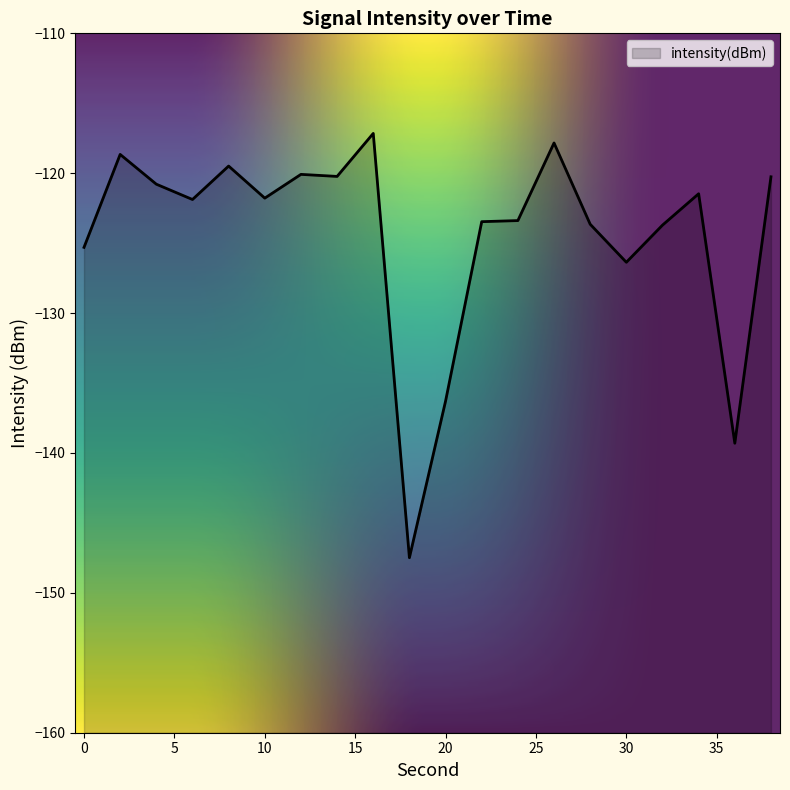

Count the number of categories in the chart.

20